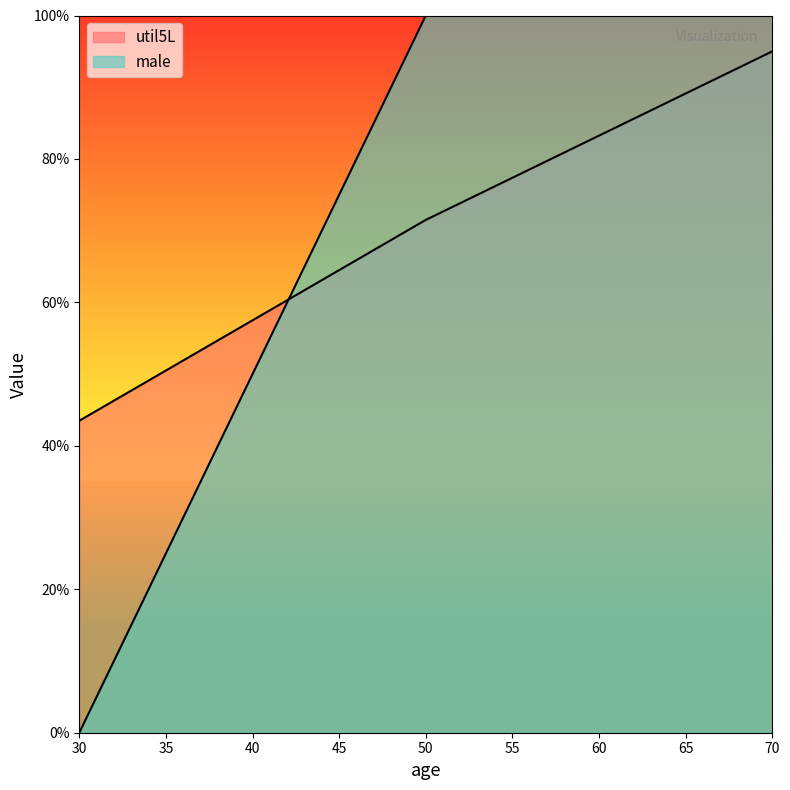

Rank the series by their average value, from highest to lowest.

util5L, male